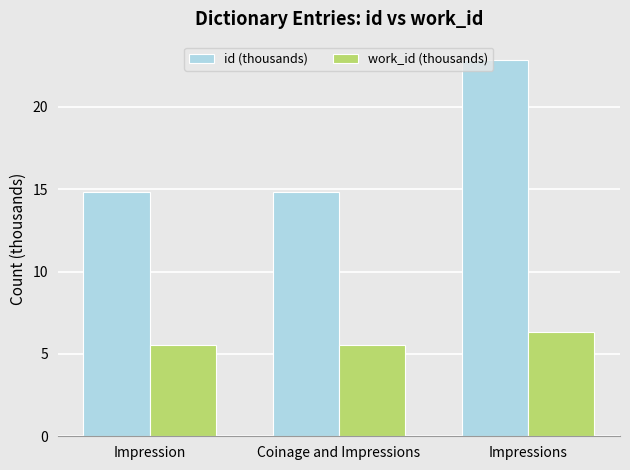

What is the label of the 2nd bar from the left?

Coinage and Impressions